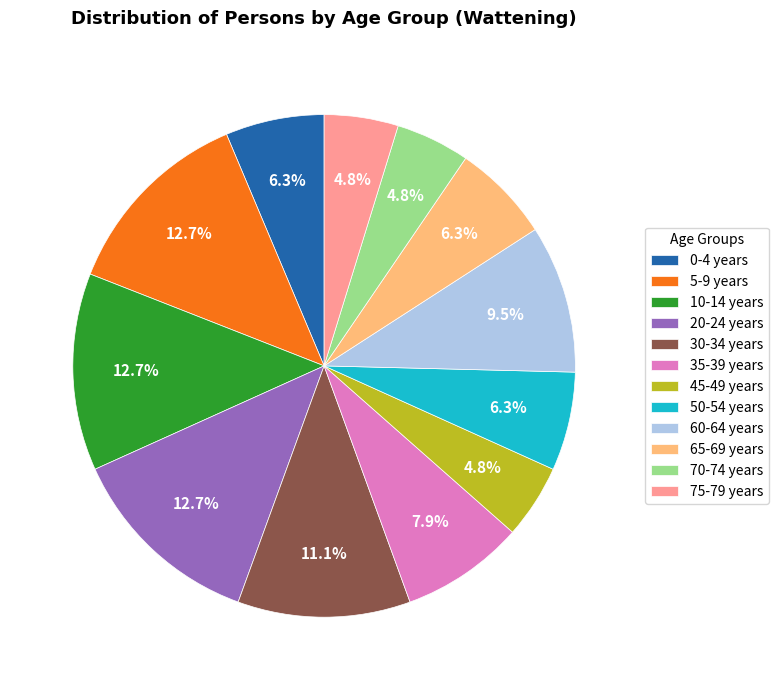

What percentage do 50-54 years and 5-9 years together represent?

19.0%